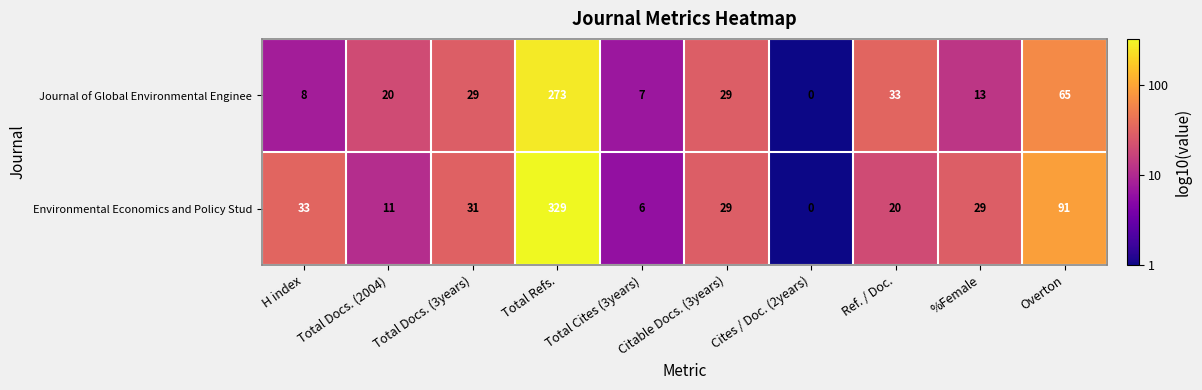

The Environmental Economics and Policy Stud series shows 20 at Ref. / Doc.. True or false?

True